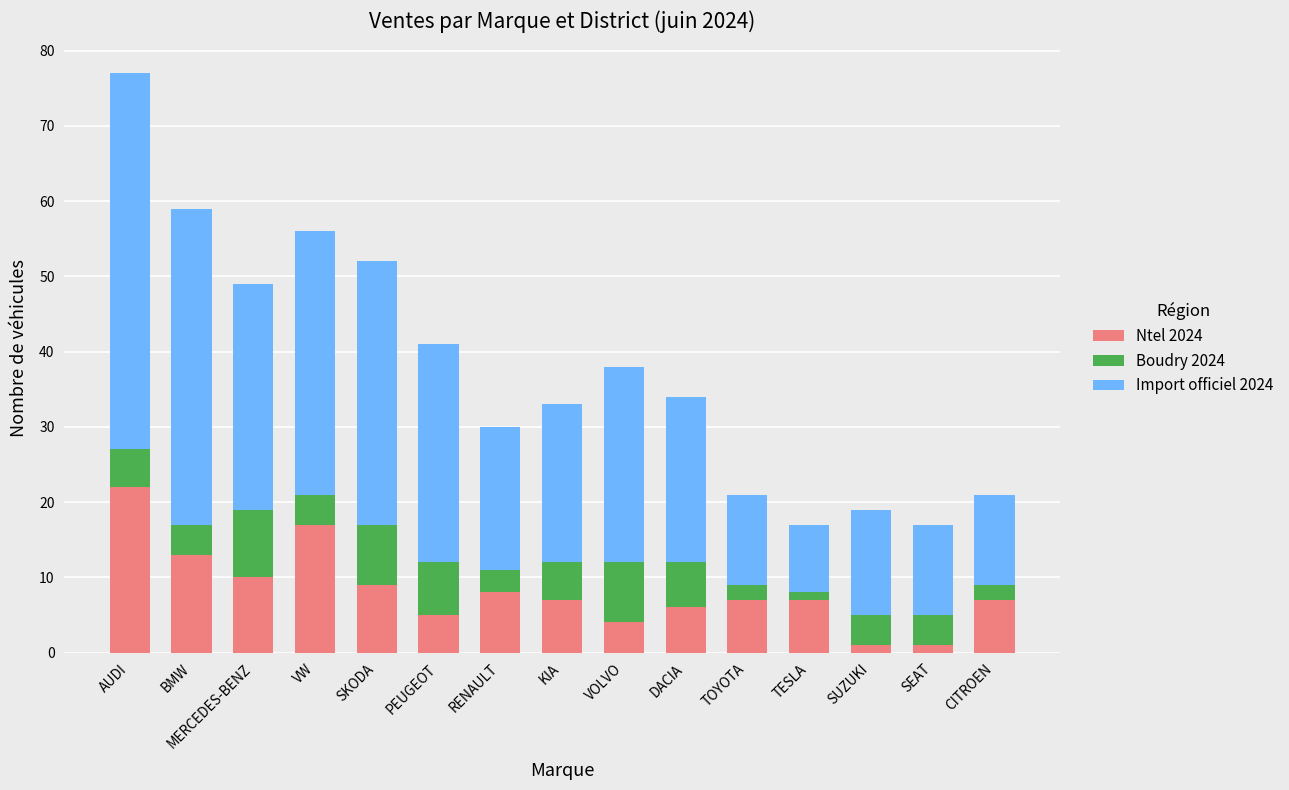

What are all the series names shown in the legend?

Ntel 2024, Boudry 2024, Import officiel 2024